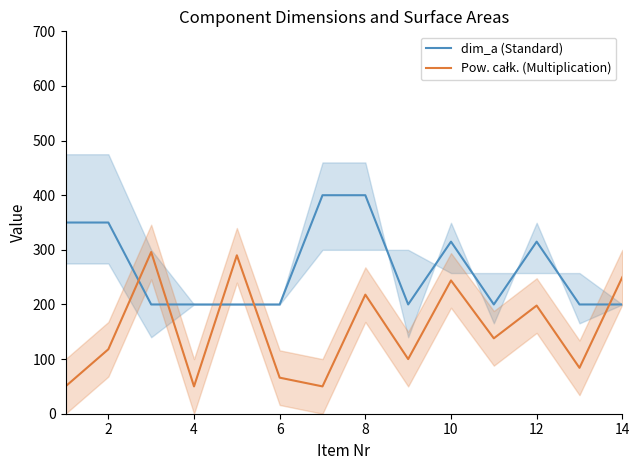

What is the maximum value for dim_a (Standard)?

400